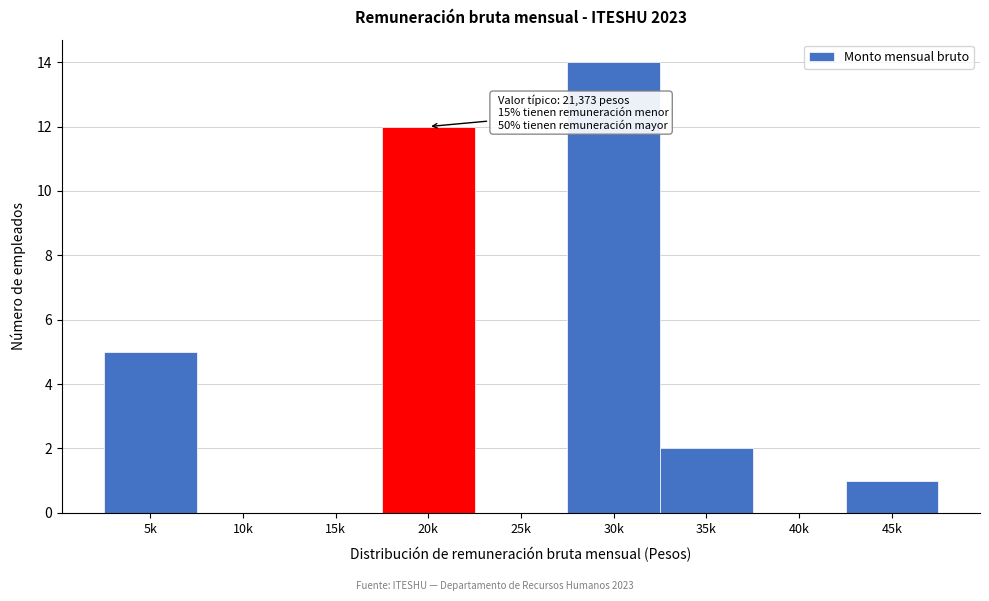

Reading left to right, list all the values displayed in this chart.

5k=5	10k=0	15k=0	20k=12	25k=0	30k=14	35k=2	40k=0	45k=1